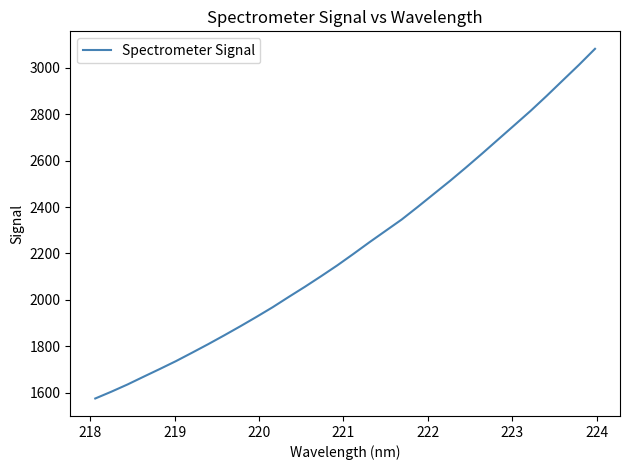

What is the maximum value shown in the chart?

3081.7